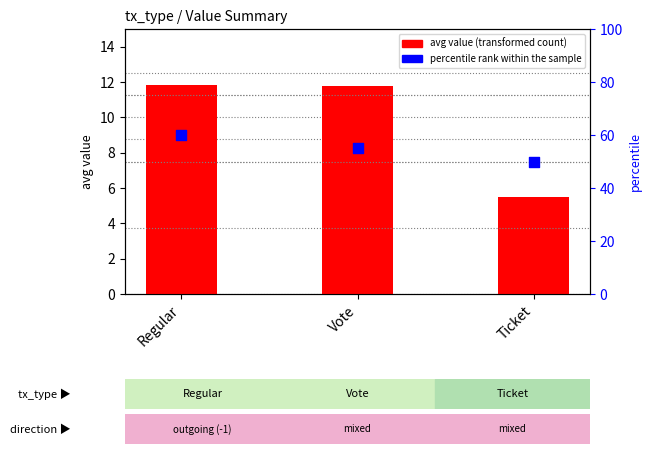

At which category is the sum across all series the highest?

Regular